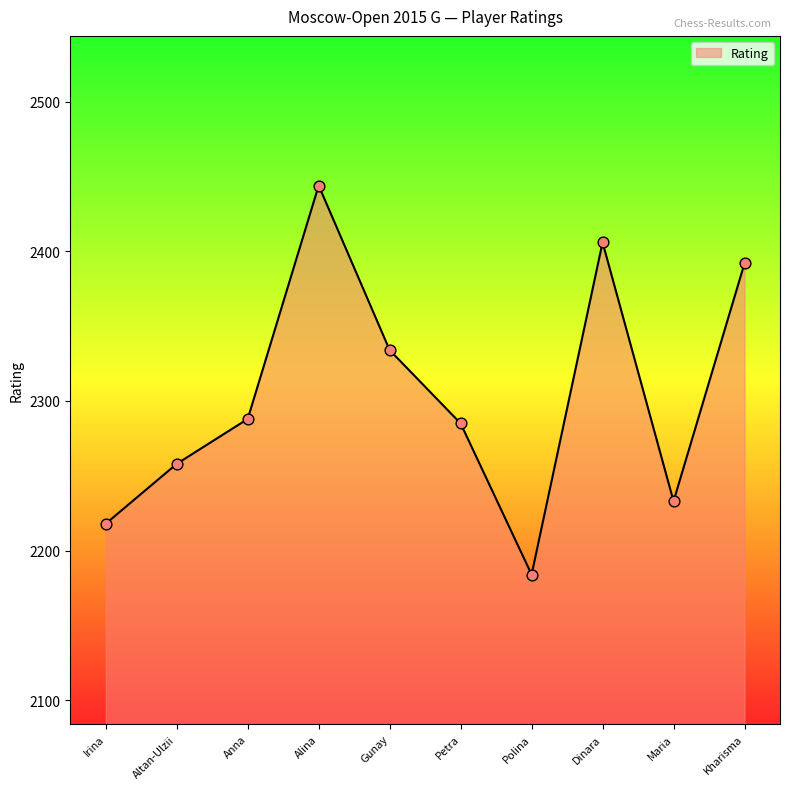

Between Kharisma and Altan-Ulzii, which is larger?

Kharisma